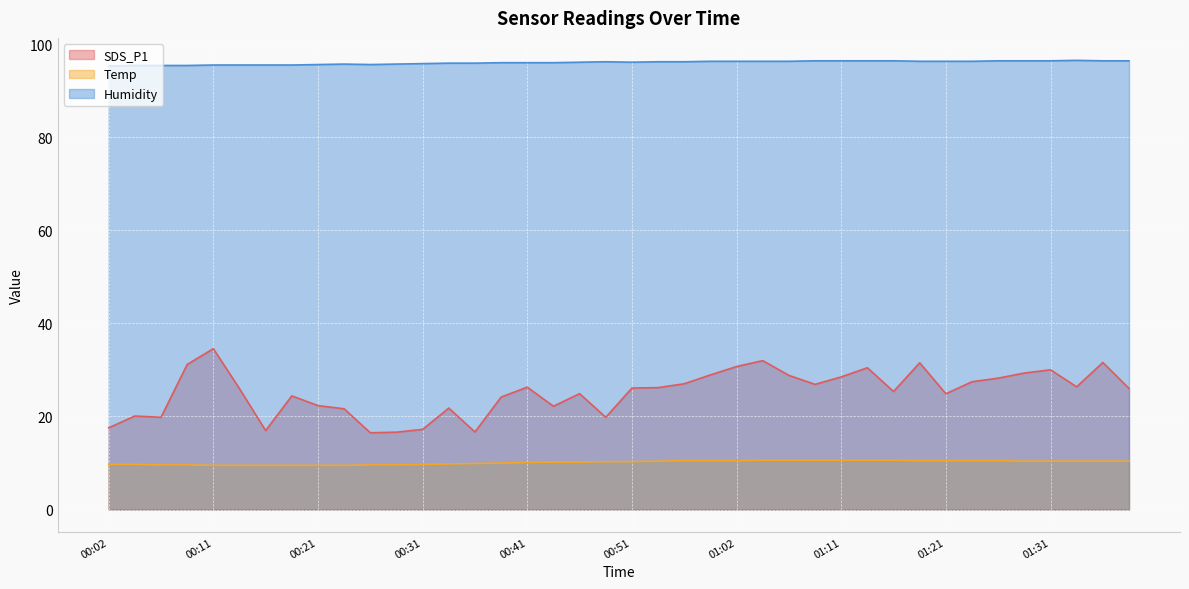

Which label corresponds to the largest value in the chart?

01:33